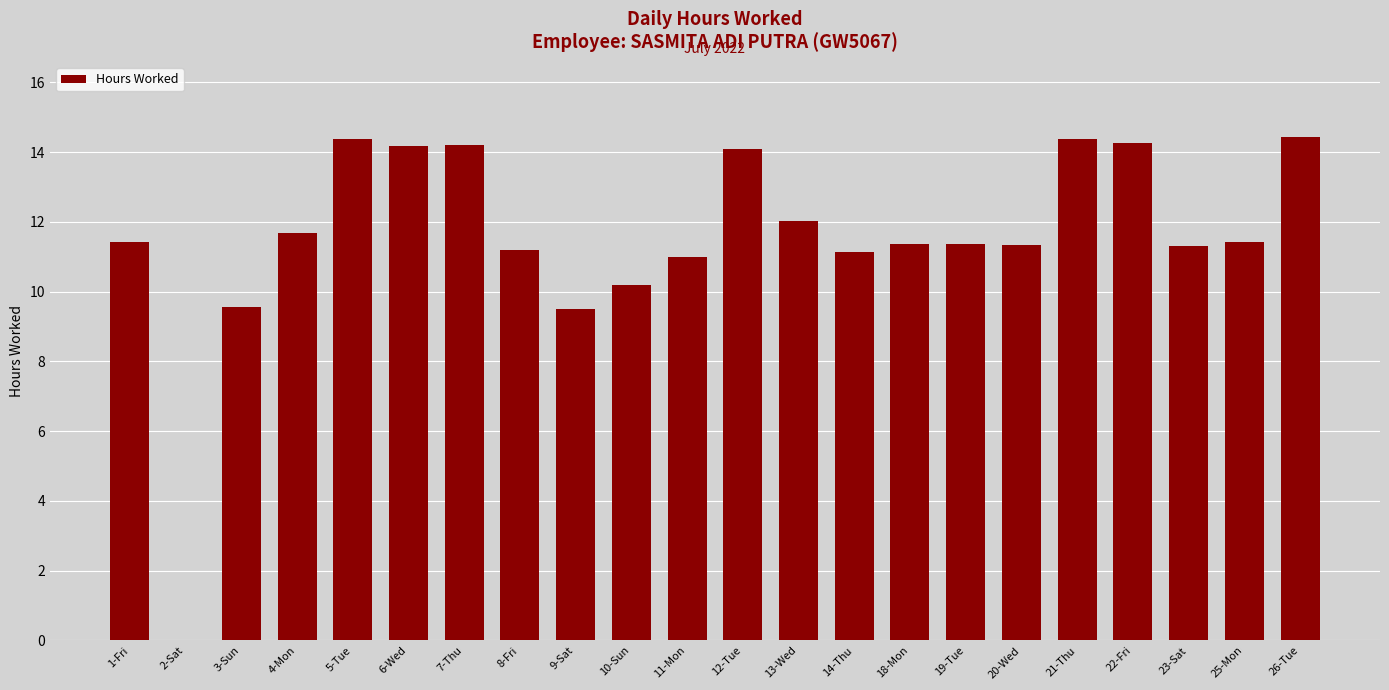

How many data points does each series have?

22